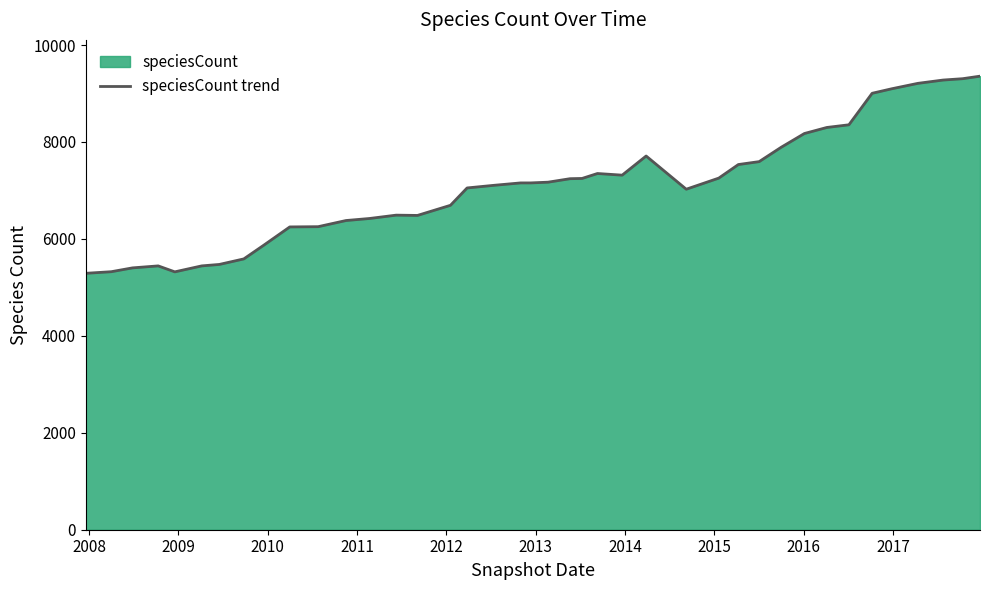

How many lines are shown in the chart?

1